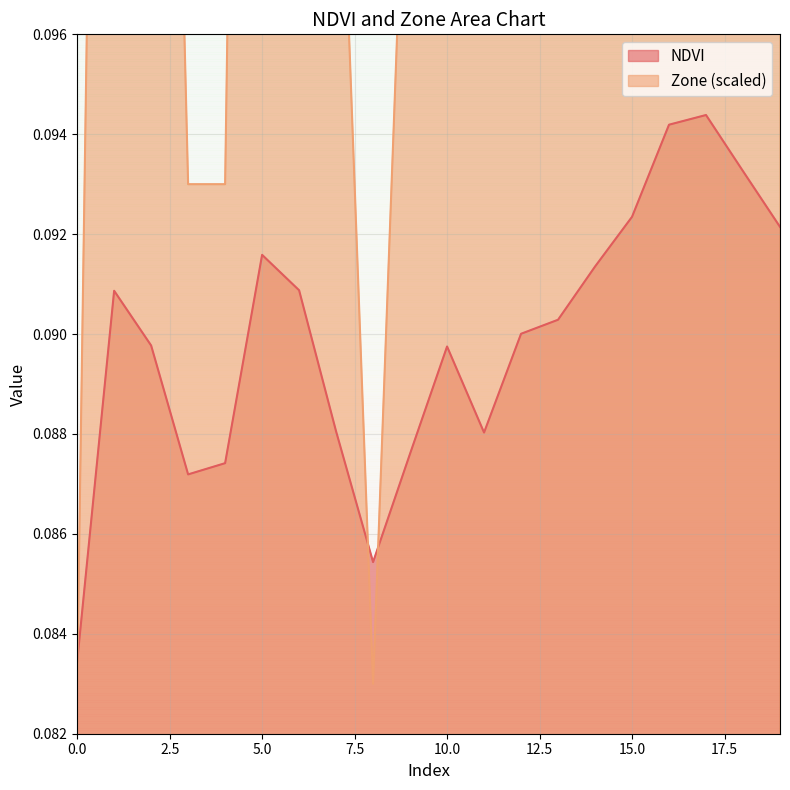

How many lines are shown in the chart?

2